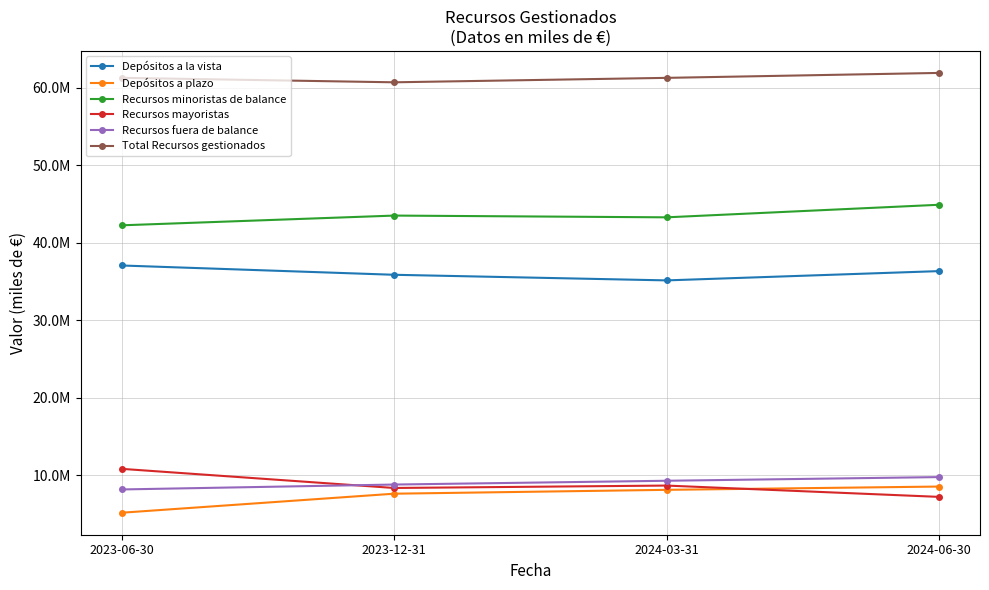

Which label corresponds to the largest value in the chart?

2024-06-30